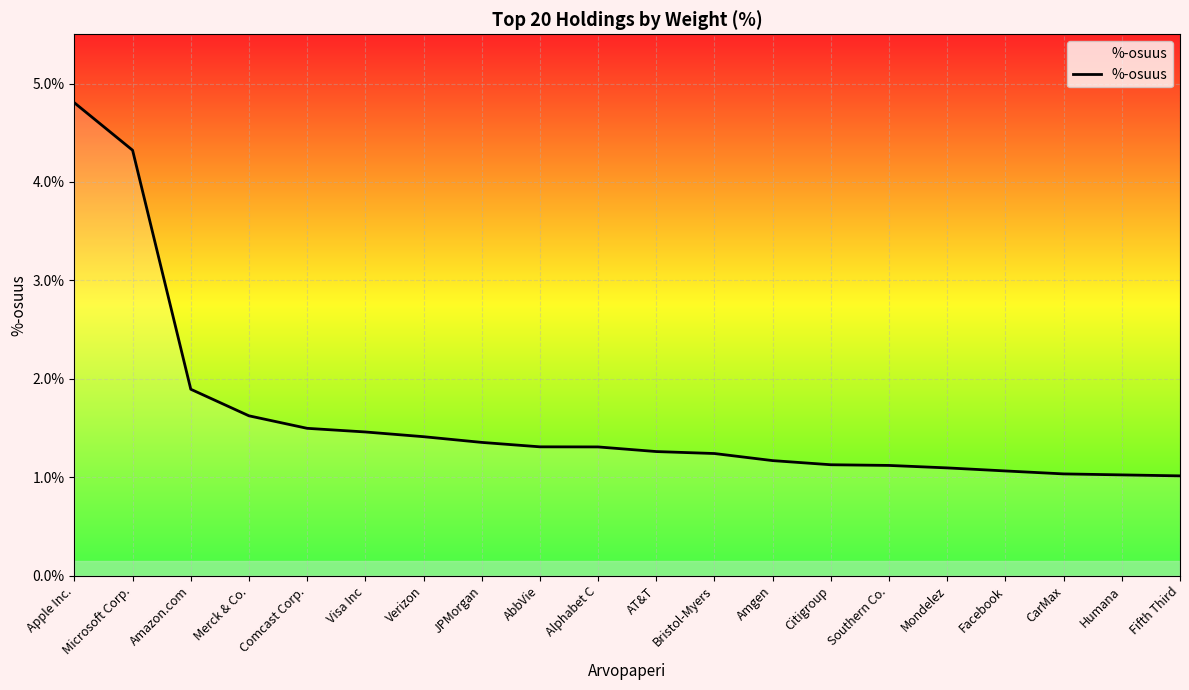

How many lines are shown in the chart?

1